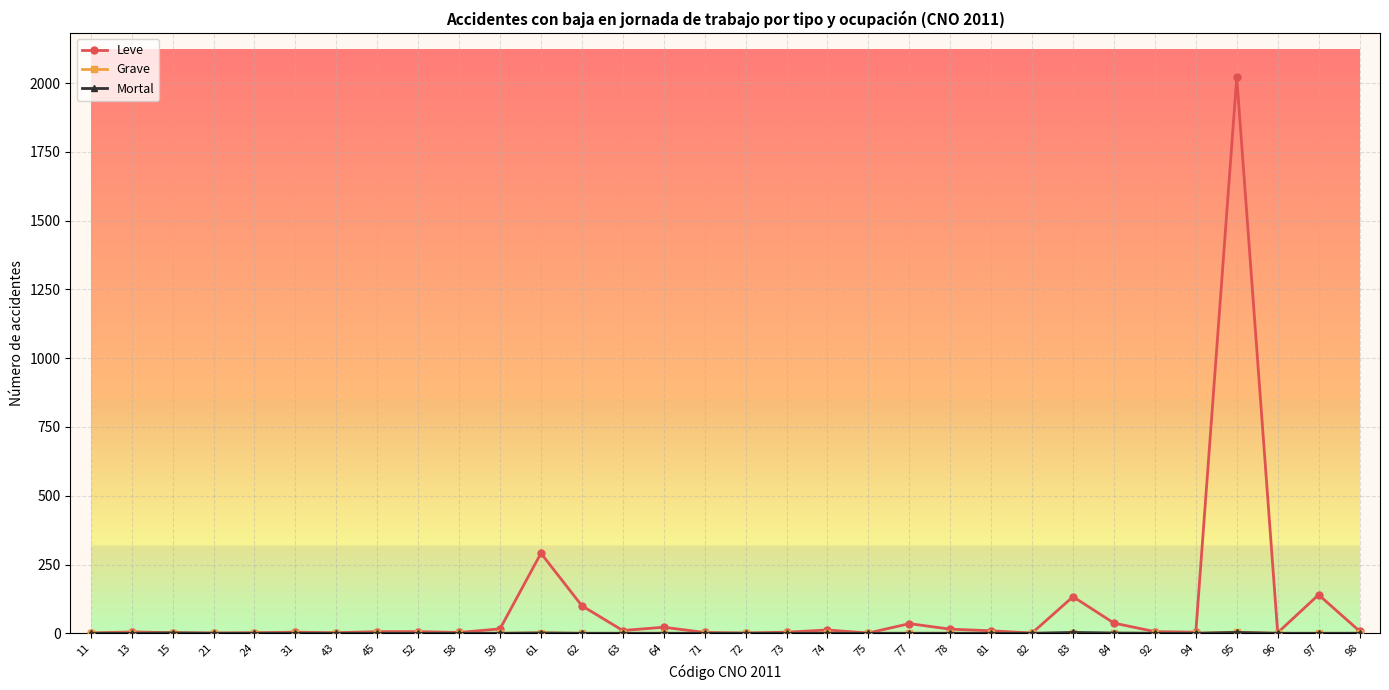

At which category is the sum across all series the highest?

95